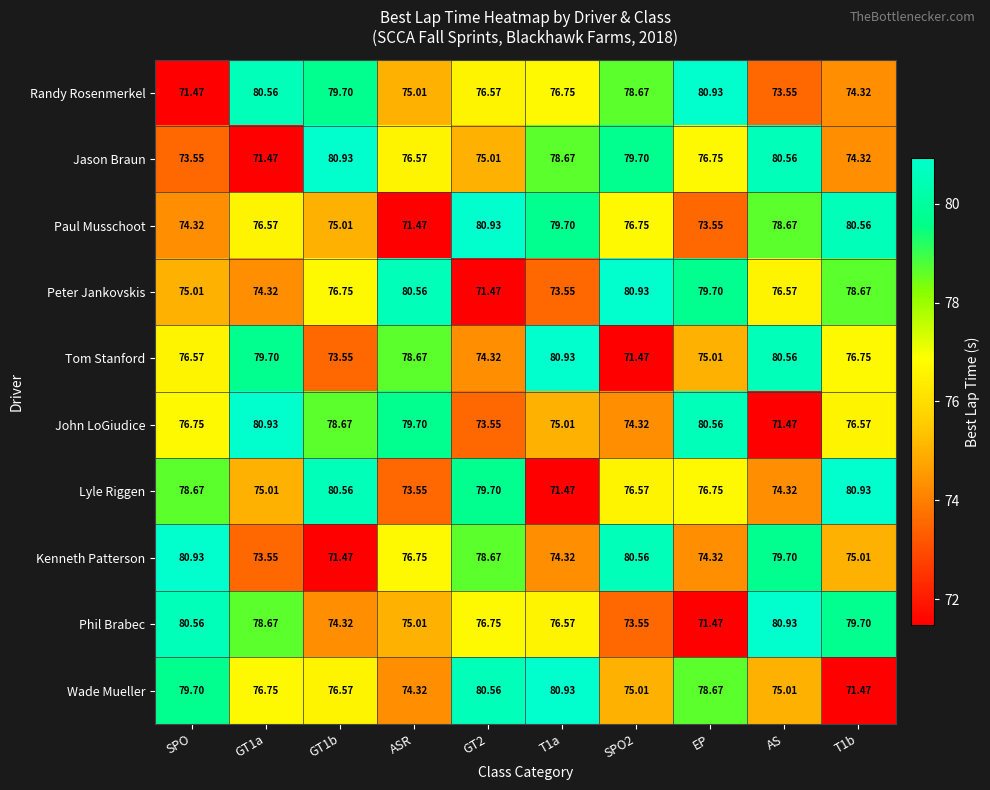

Between GT1b and SPO2, which series saw the biggest shift?

Kenneth Patterson